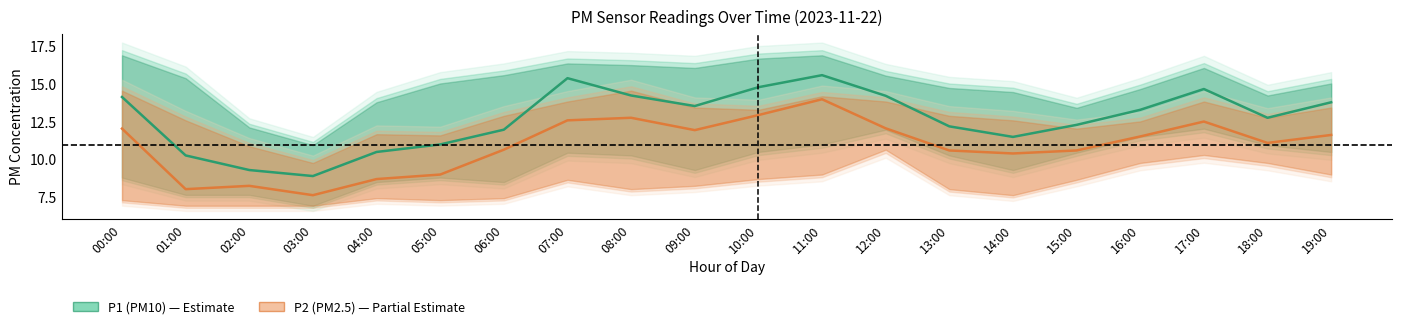

The P2 series shows 12.8 at 08:00. True or false?

True